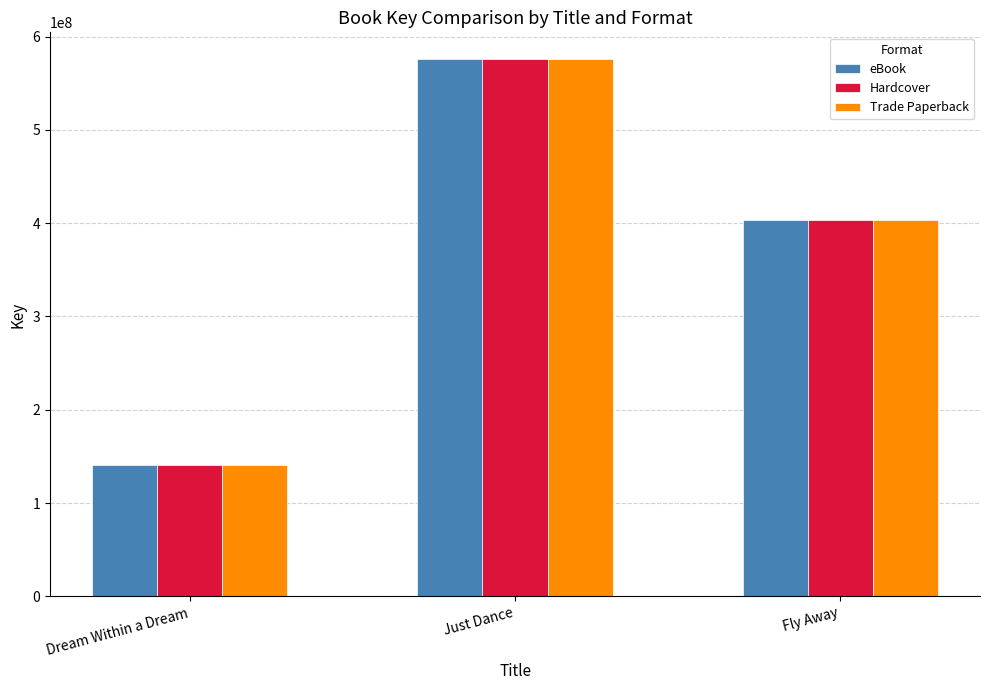

What is the sum of all Trade Paperback values?

1120083635